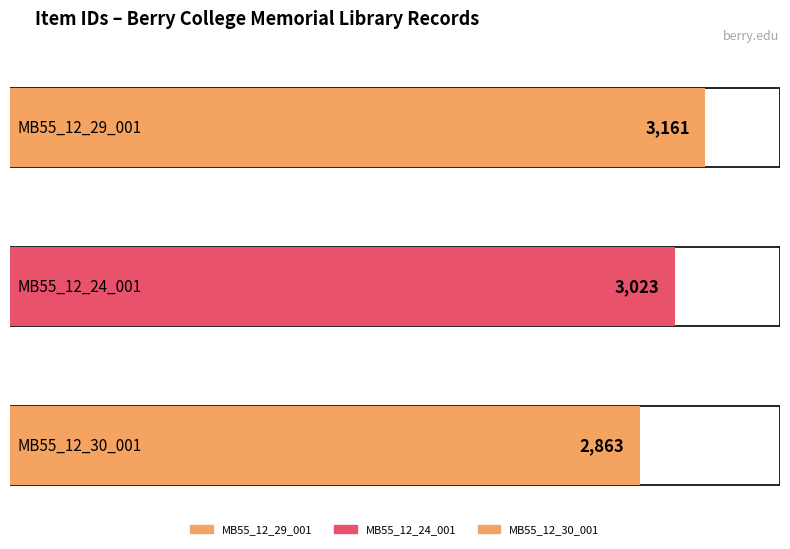

What is the label of the 1st bar from the right?

MB55_12_30_001